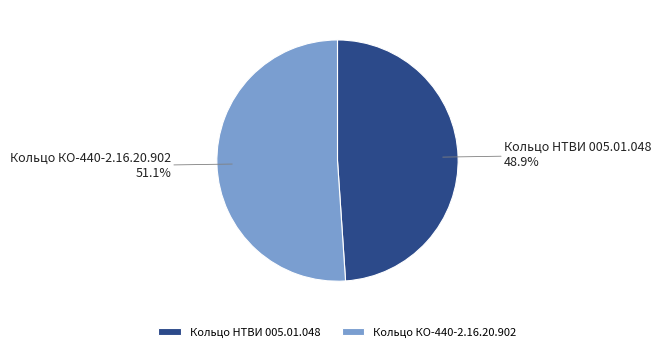

How many slices are in this pie chart?

2